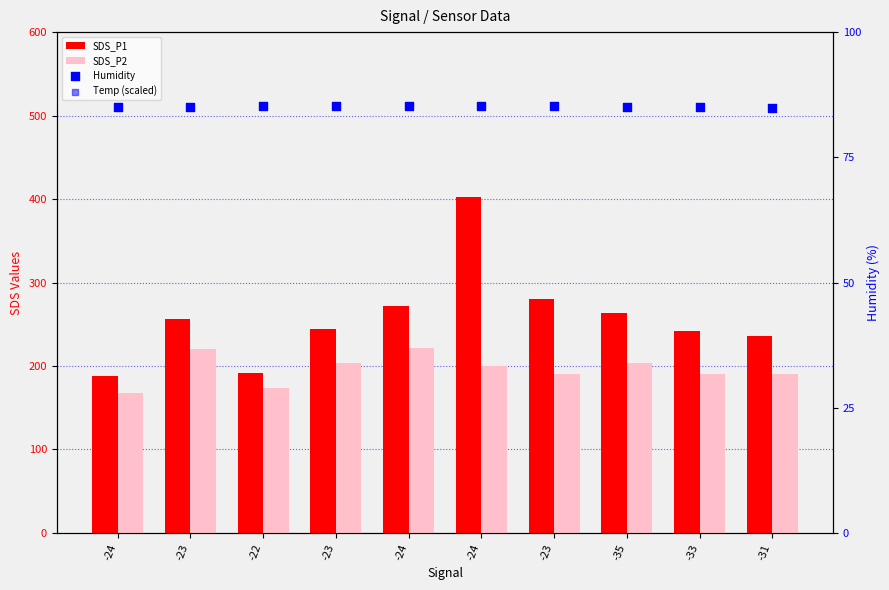

Which series reaches the maximum Y coordinate?

SDS_P1